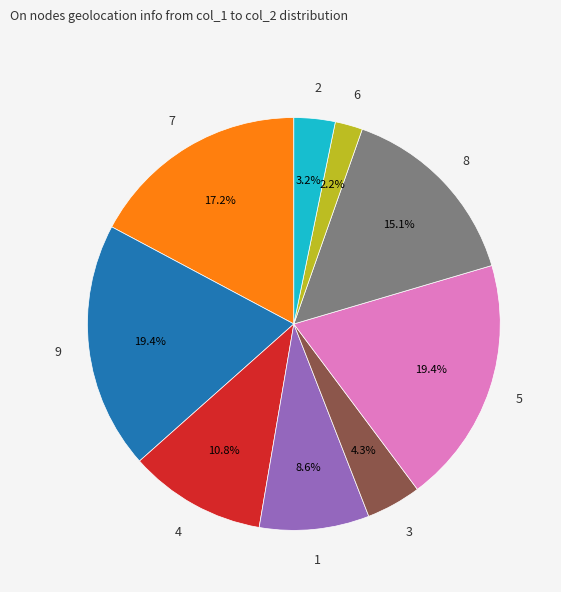

Is there a majority slice in this chart?

No